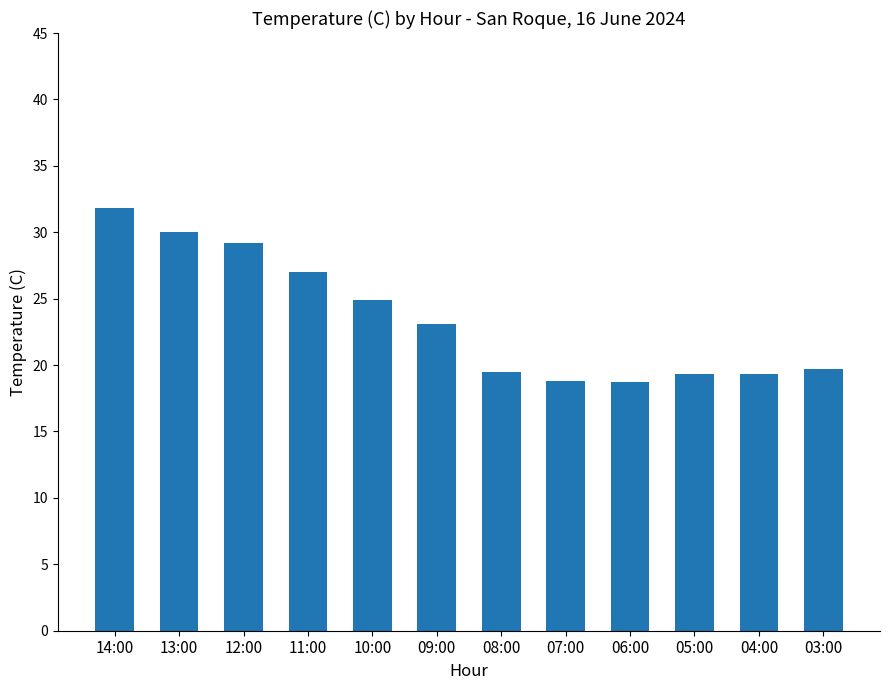

The value at 09:00 is 6.5. True or false?

False